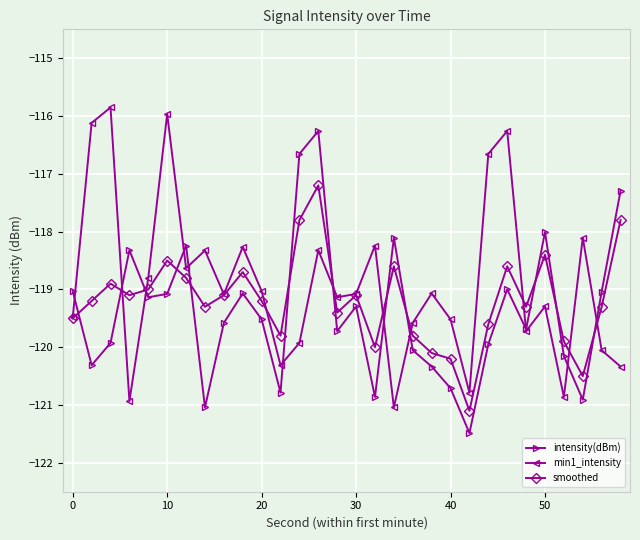

How many interior local peaks does the intensity(dBm) series have?

8